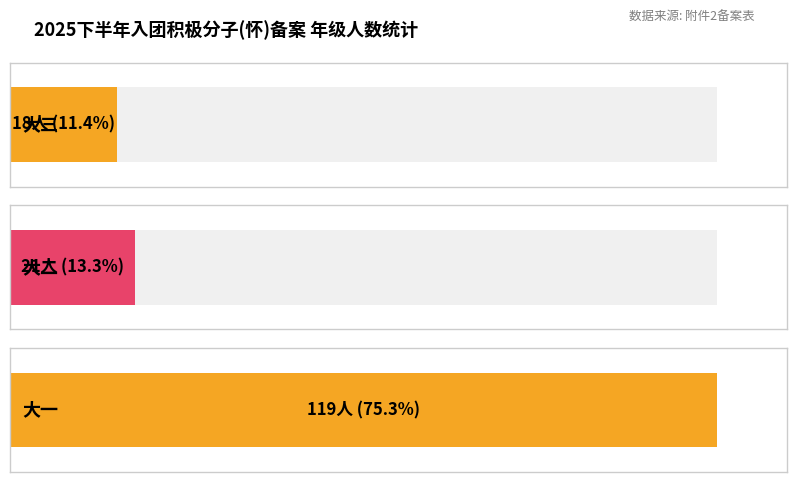

What is the difference between the maximum and minimum values?

101